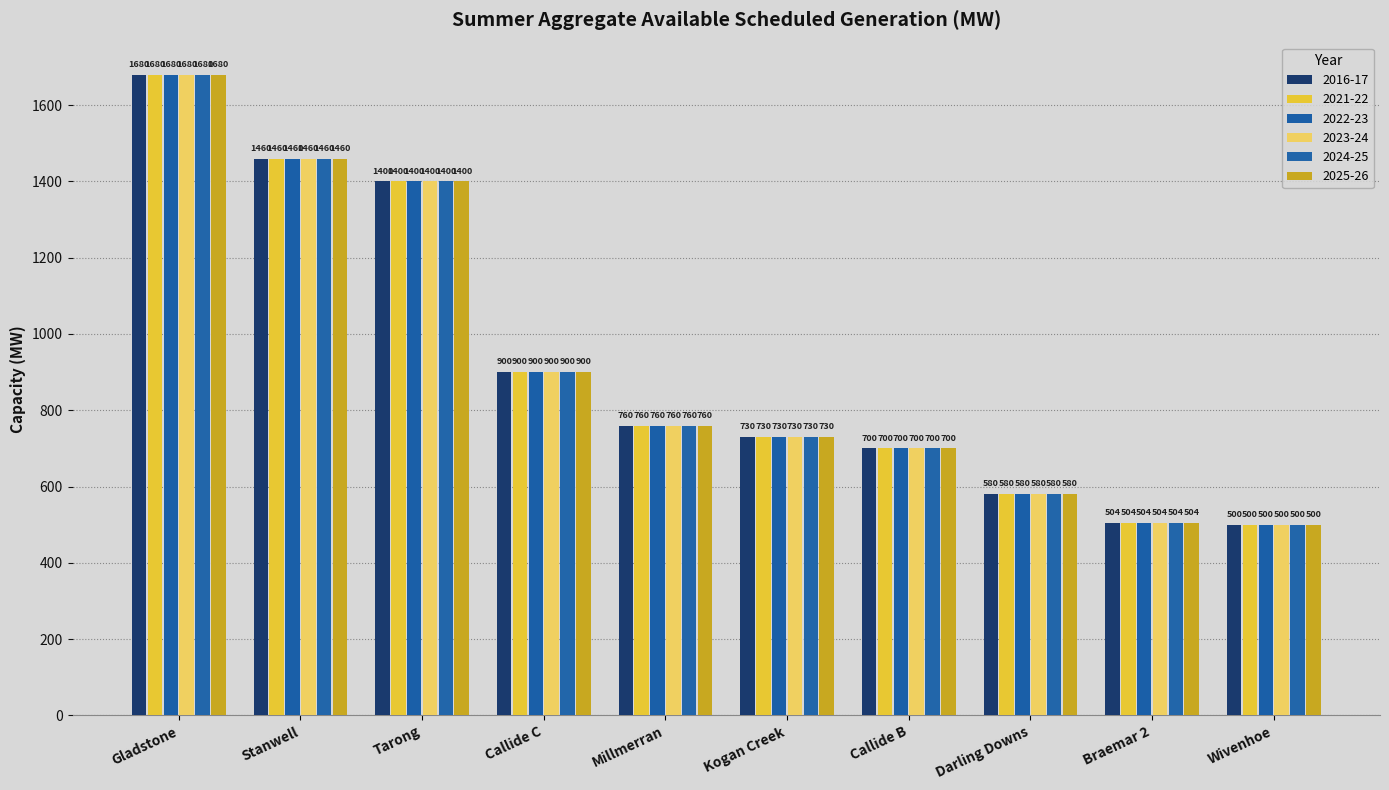

How many data points does each series have?

10